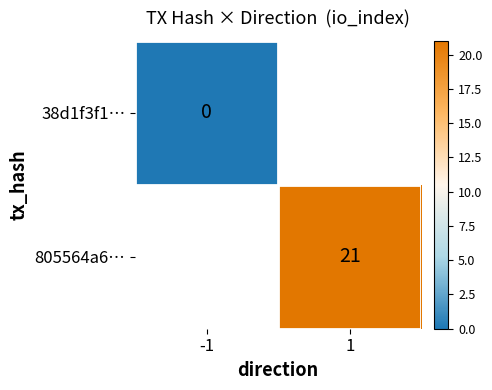

The 805564a6… series shows 21 at 1. True or false?

True